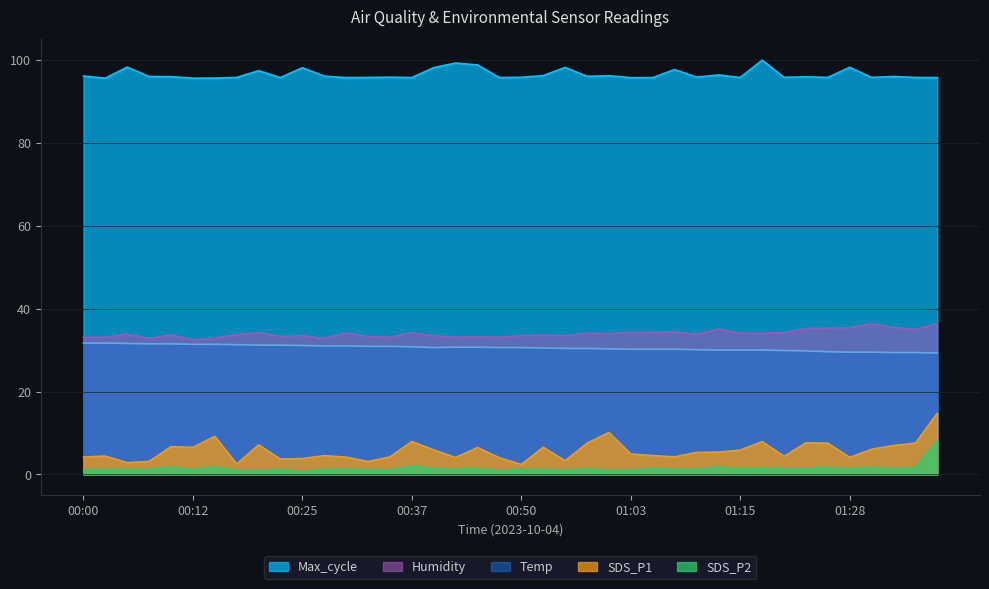

What is the value of the SDS_P2 point at the 39th from the left?

1.6